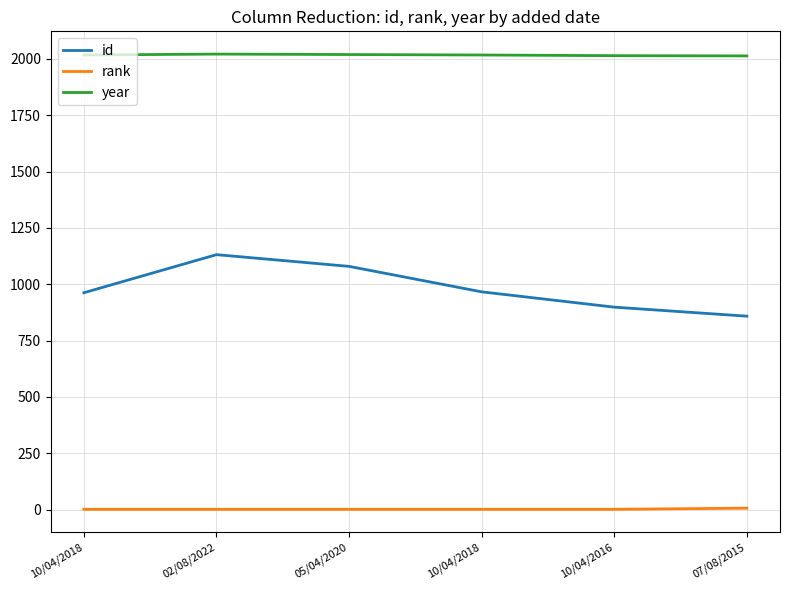

What are all the series names shown in the legend?

id, rank, year